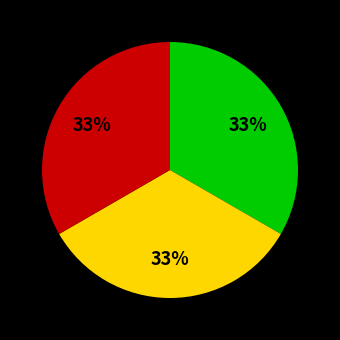

To the nearest percent, what is the average slice percentage?

33%